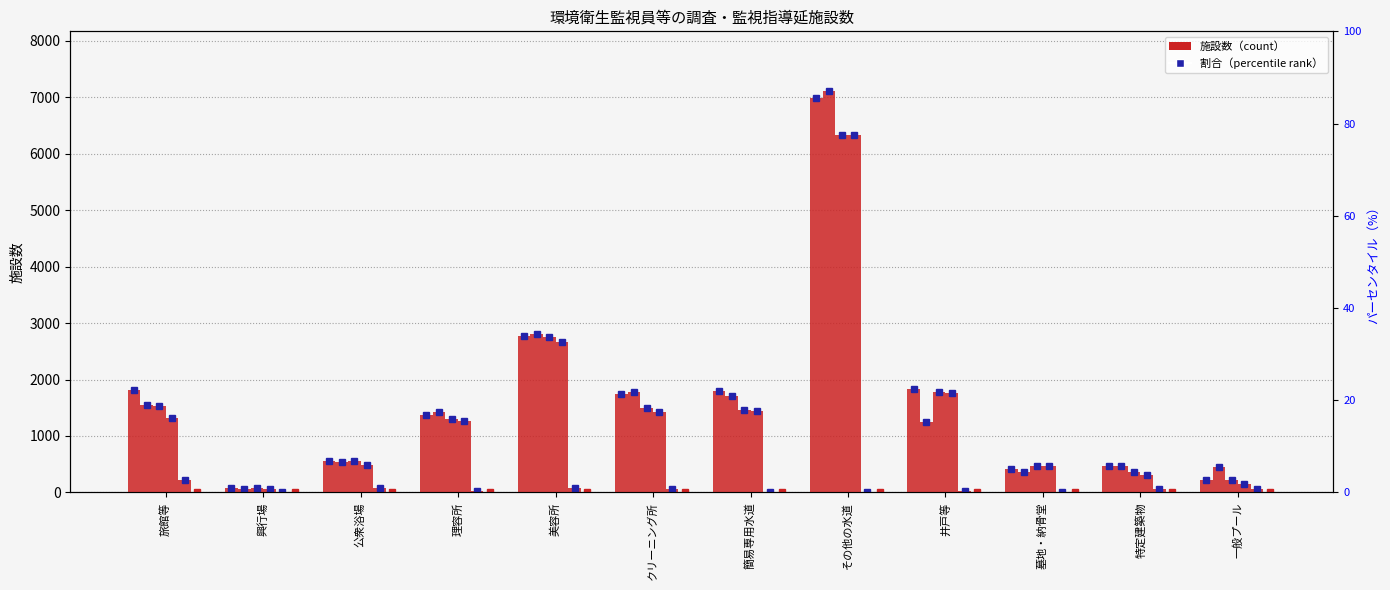

List the labels in order of その他市町村 value, largest first.

旅館等, 美容所, 公衆浴場, 一般プール, クリーニング所, 特定建築物, 理容所, 井戸等, 簡易専用水道, 墓地・納骨堂, 興行場, その他の水道